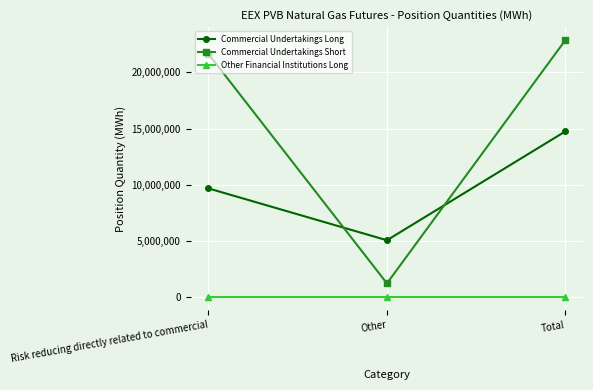

What is the minimum value for Commercial Undertakings Short?

1240000